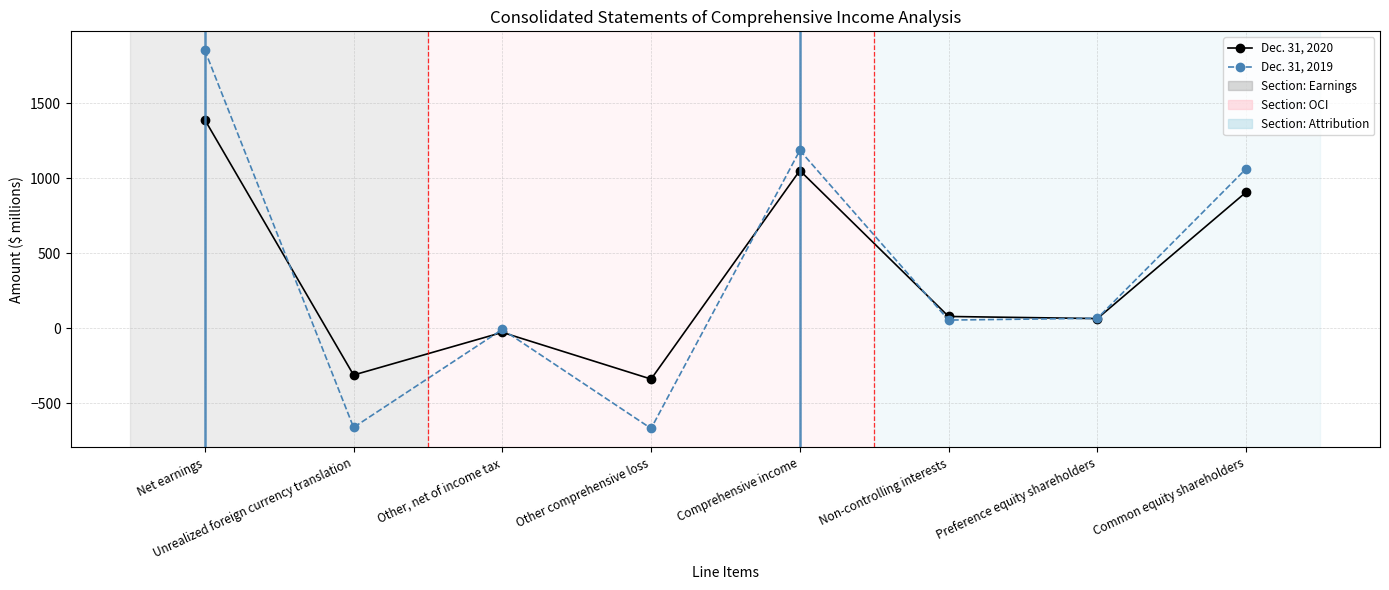

What is the spread (max minus min) of values at Net earnings?

463